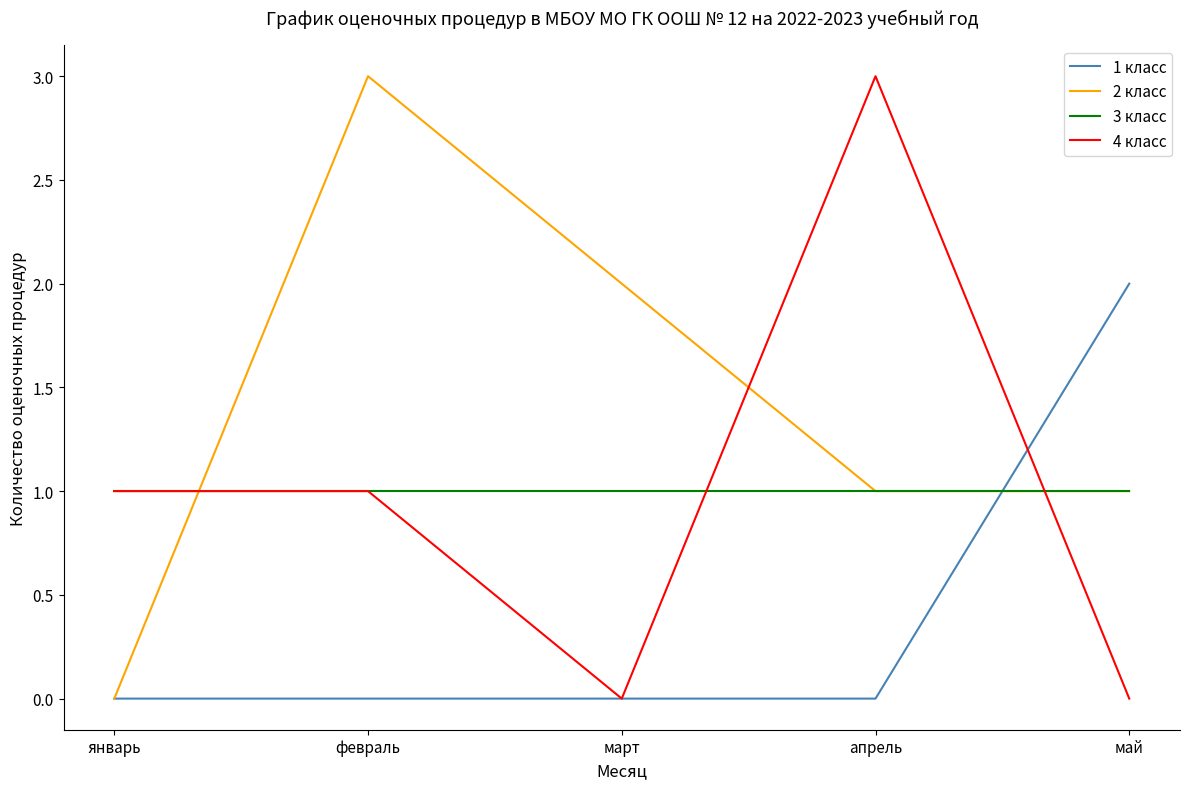

Which series ends up on top after the final intersection of 1 класс and 4 класс?

1 класс